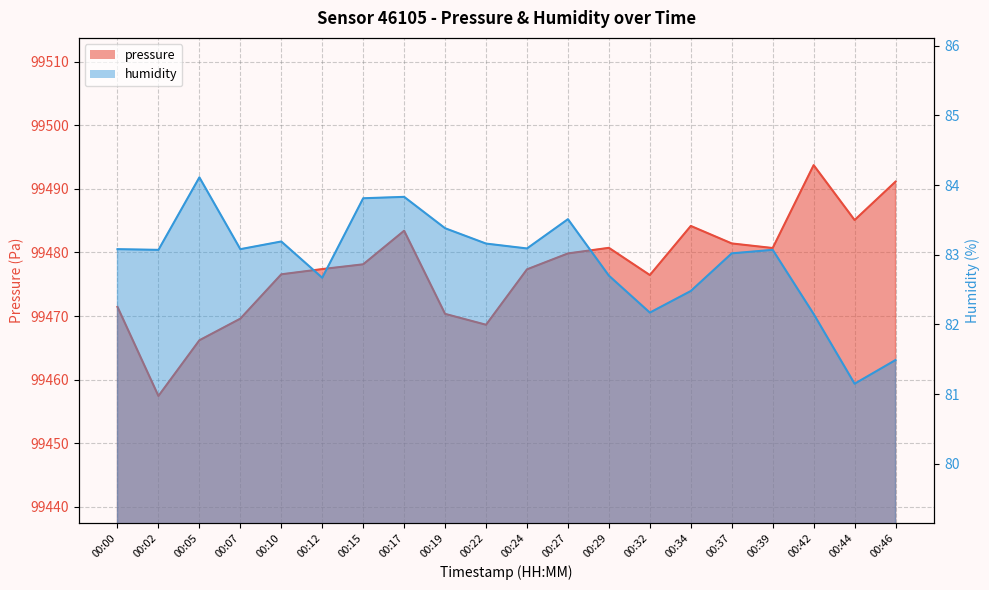

At how many categories does at least one series exceed 77677?

20